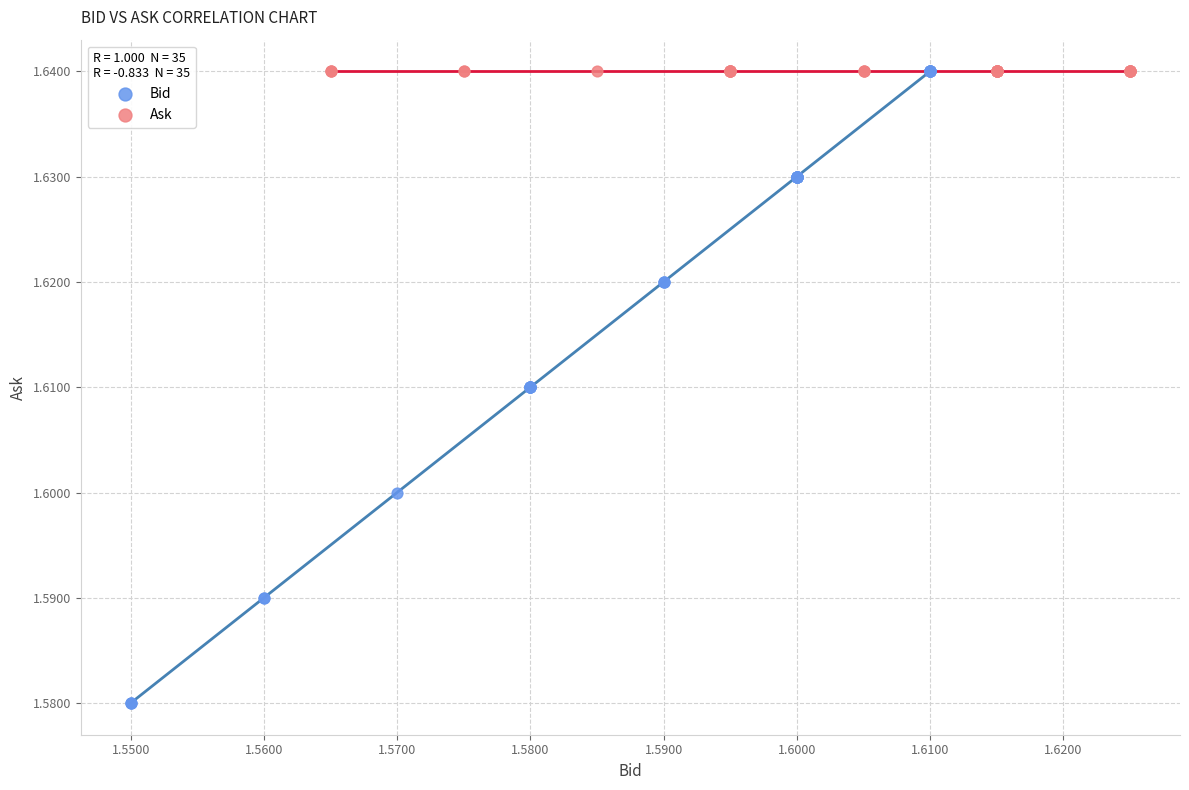

Which series has the largest Y range (max minus min)?

Bid